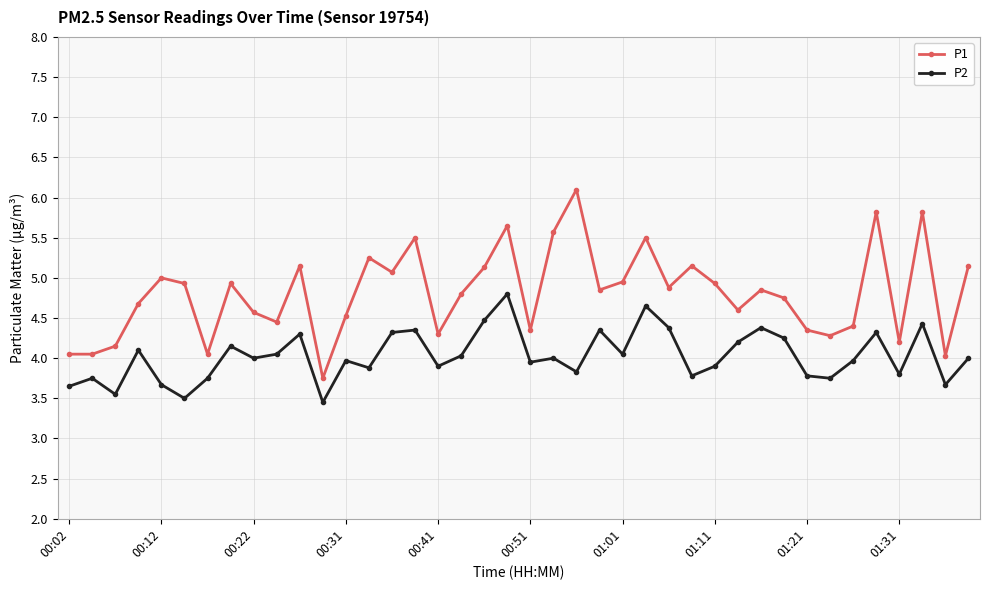

What is the difference between the maximum and second lowest values in the P2 series?

1.3